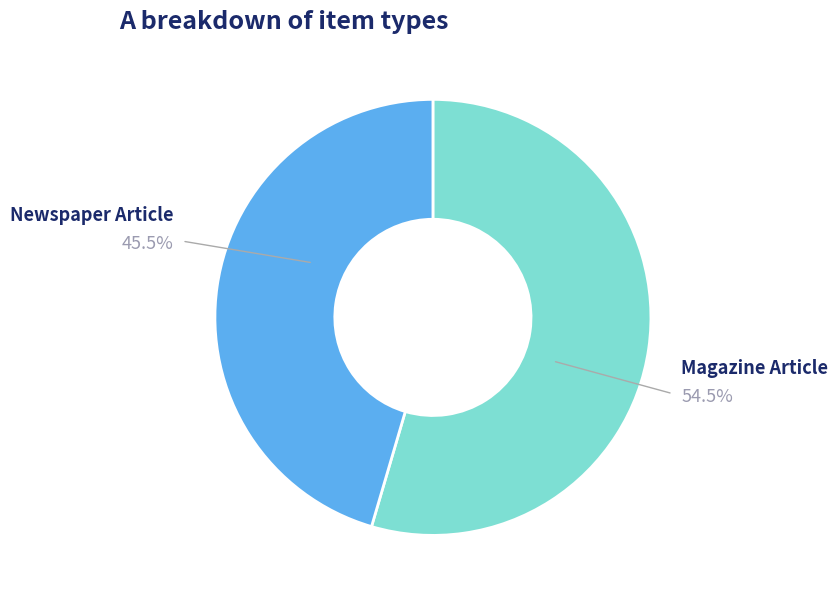

Is there any slice that represents more than half of the pie?

Yes